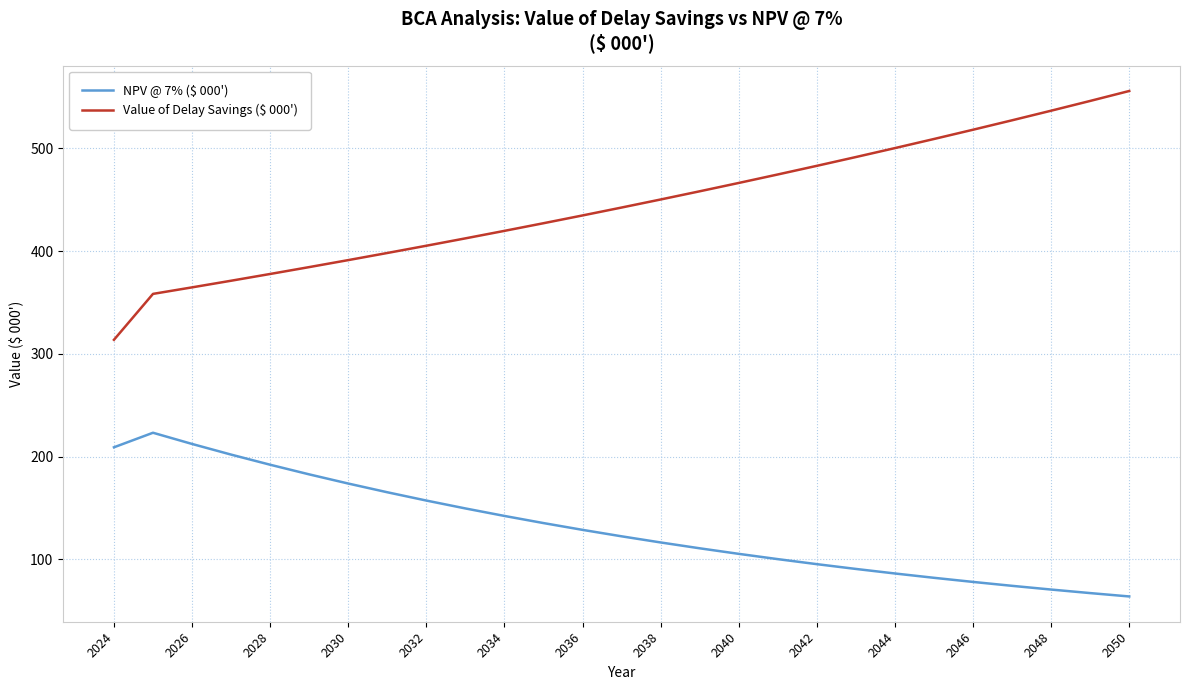

Which series has the widest spread of values?

Value of Delay Savings ($ 000')